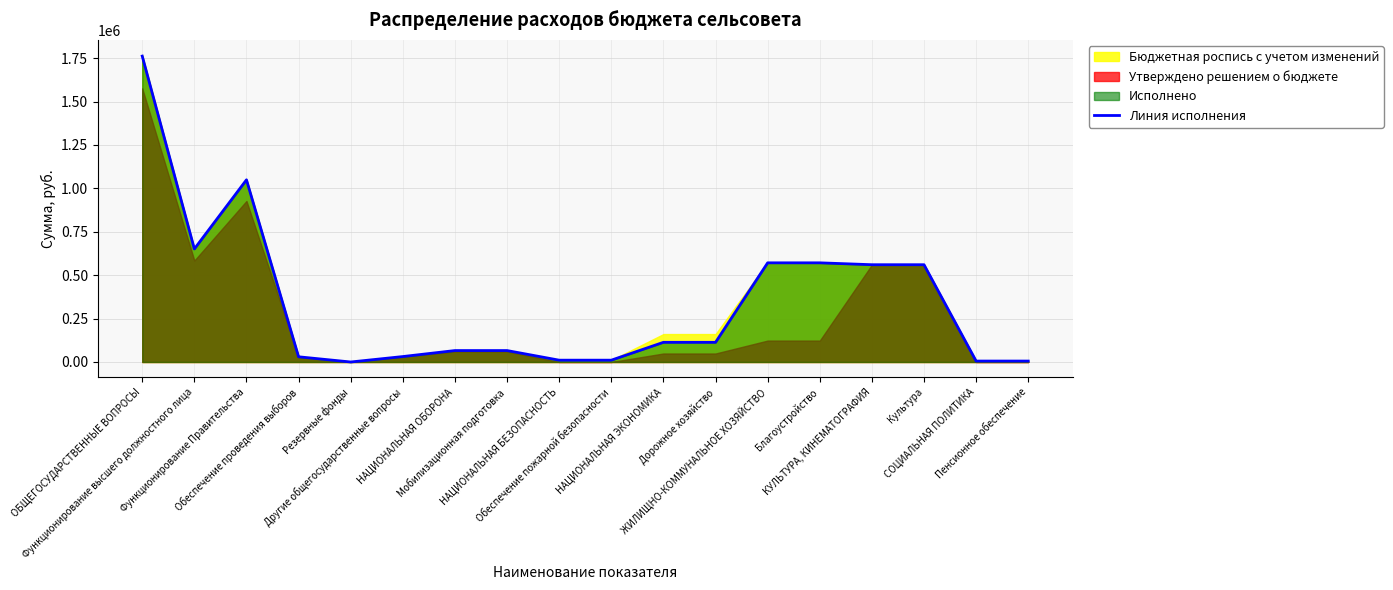

Rank the categories by value from lowest to highest.

Резервные фонды, СОЦИАЛЬНАЯ ПОЛИТИКА, Пенсионное обеспечение, НАЦИОНАЛЬНАЯ БЕЗОПАСНОСТЬ, Обеспечение пожарной безопасности, Обеспечение проведения выборов, Другие общегосударственные вопросы, НАЦИОНАЛЬНАЯ ОБОРОНА, Мобилизационная подготовка, НАЦИОНАЛЬНАЯ ЭКОНОМИКА, Дорожное хозяйство, КУЛЬТУРА, КИНЕМАТОГРАФИЯ, Культура, ЖИЛИЩНО-КОММУНАЛЬНОЕ ХОЗЯЙСТВО, Благоустройство, Функционирование высшего должностного лица, Функционирование Правительства, ОБЩЕГОСУДАРСТВЕННЫЕ ВОПРОСЫ